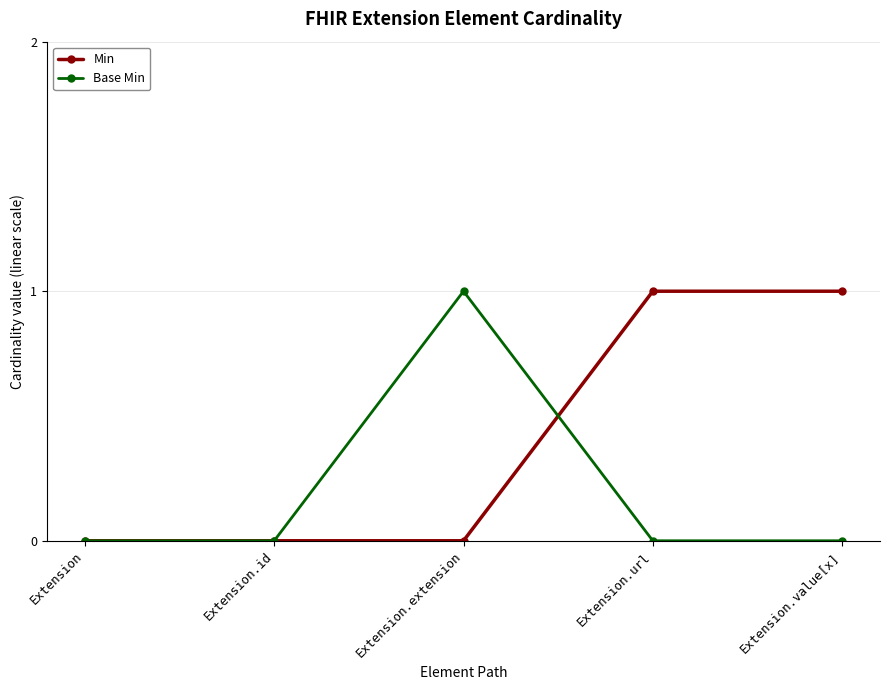

In Base Min, how many points are higher than both neighbors (excluding endpoints)?

1